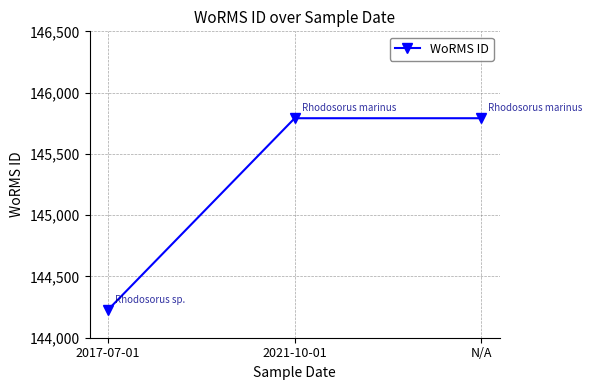

Reading left to right, extract all data points from this chart.

2017-07-01=144229	2021-10-01=145791	N/A=145791